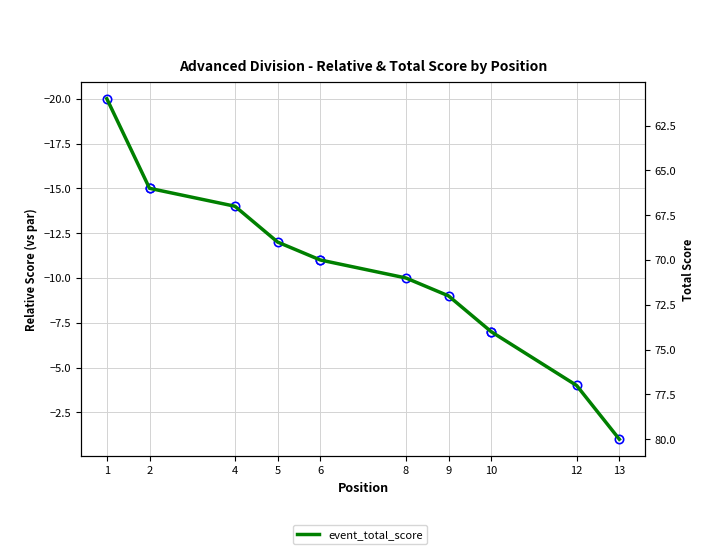

How many distinct data groups are displayed?

2